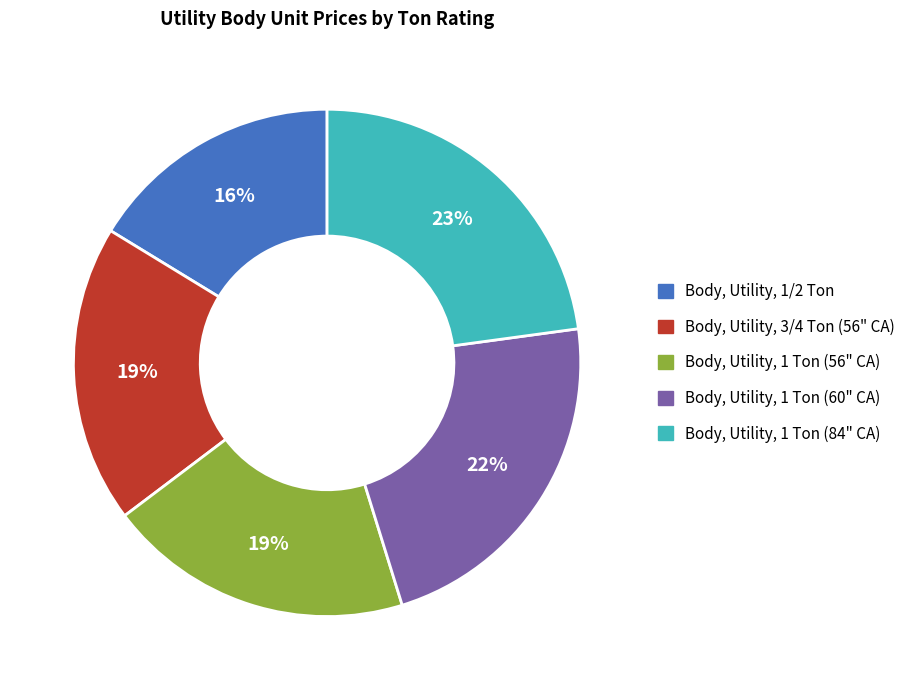

Approximately how many times larger is the value at Body, Utility, 1 Ton (60" CA) compared to Body, Utility, 1/2 Ton?

1.4